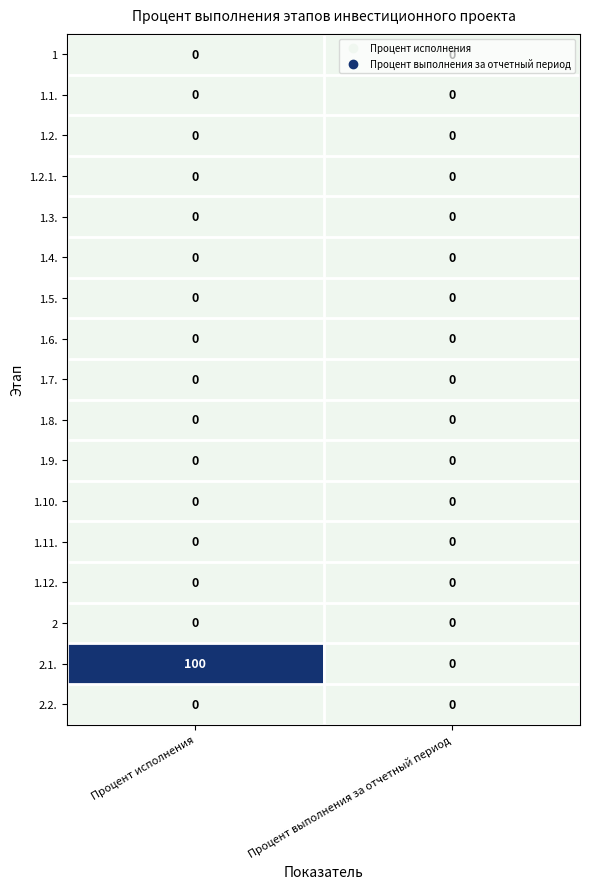

At which category is the sum across all series the highest?

Процент исполнения